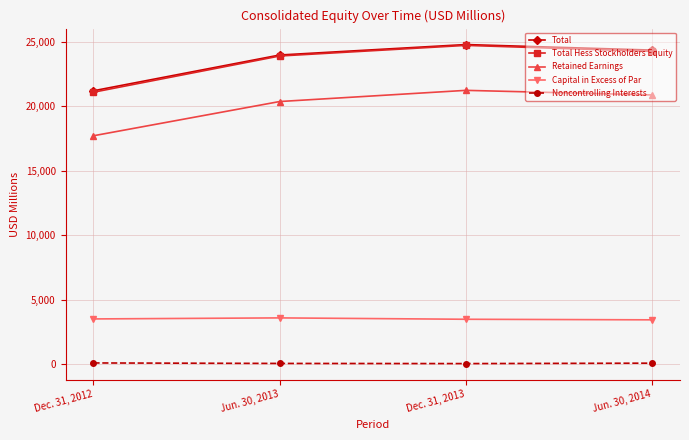

True or false: Capital in Excess of Par and Total Hess Stockholders Equity cross at least once.

False